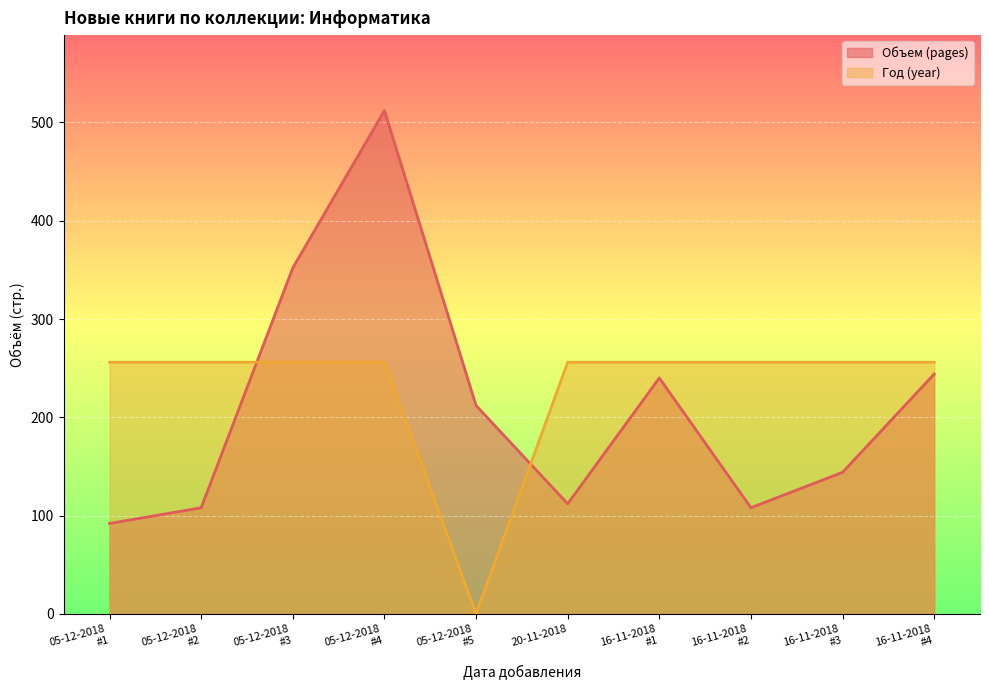

What is the label of the 5th point from the right?

20-11-2018